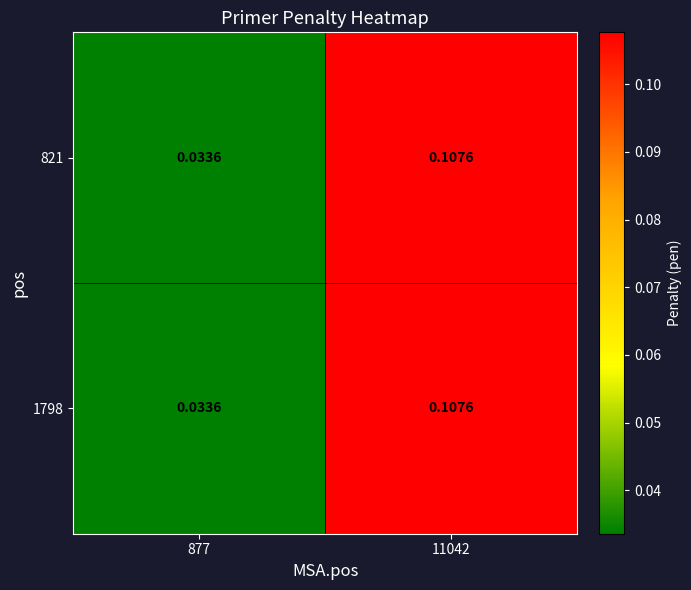

Rank the series at 877 from highest to lowest value.

821, 1798